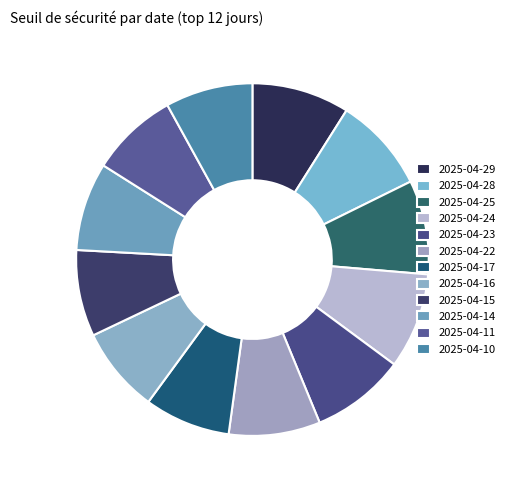

What is the total percentage of 2025-04-15 and 2025-04-17?

15.8%